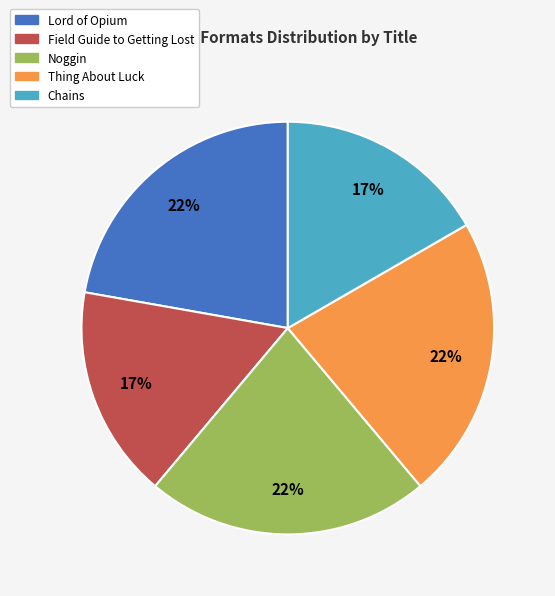

To the nearest percent, what is the average slice percentage?

20%